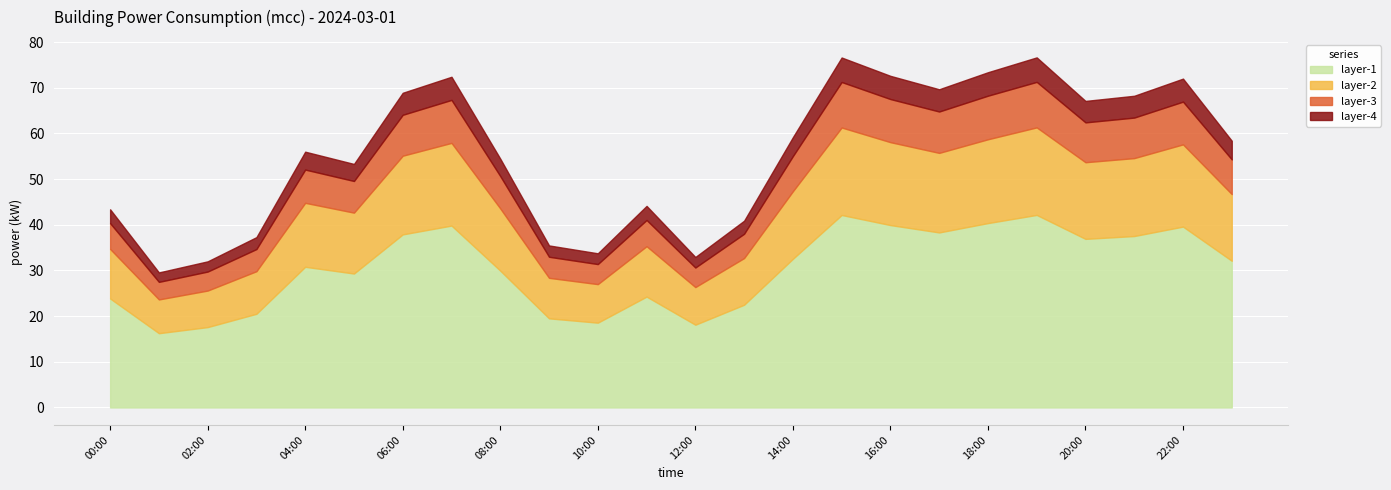

What is the highest value of the layer-1 series?

42.2